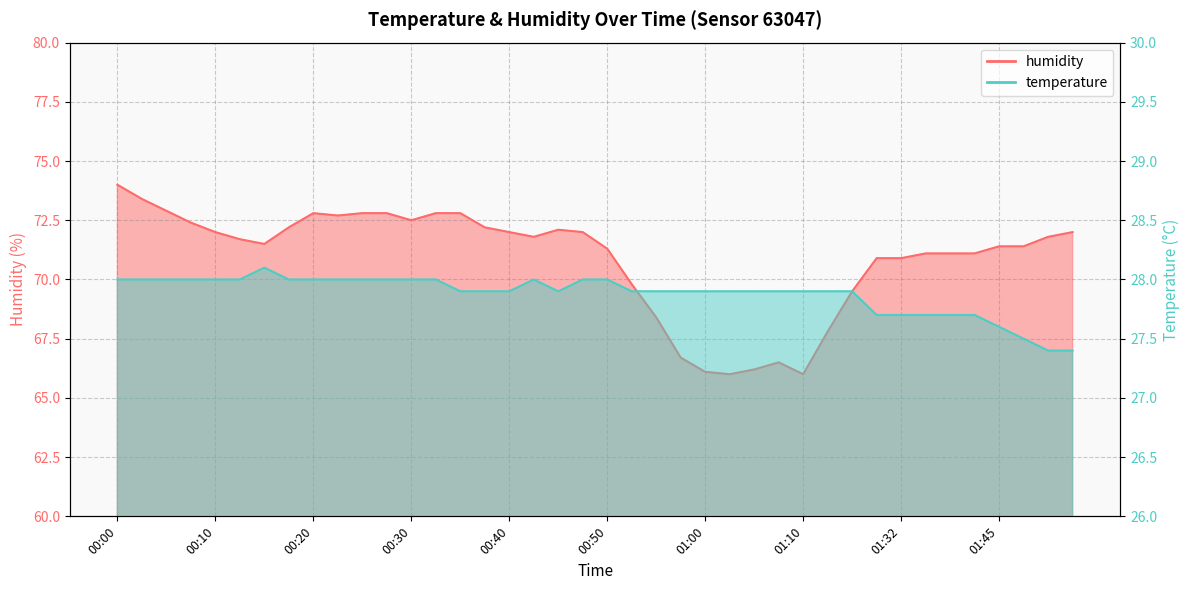

Where is the first local maximum for humidity?

00:20